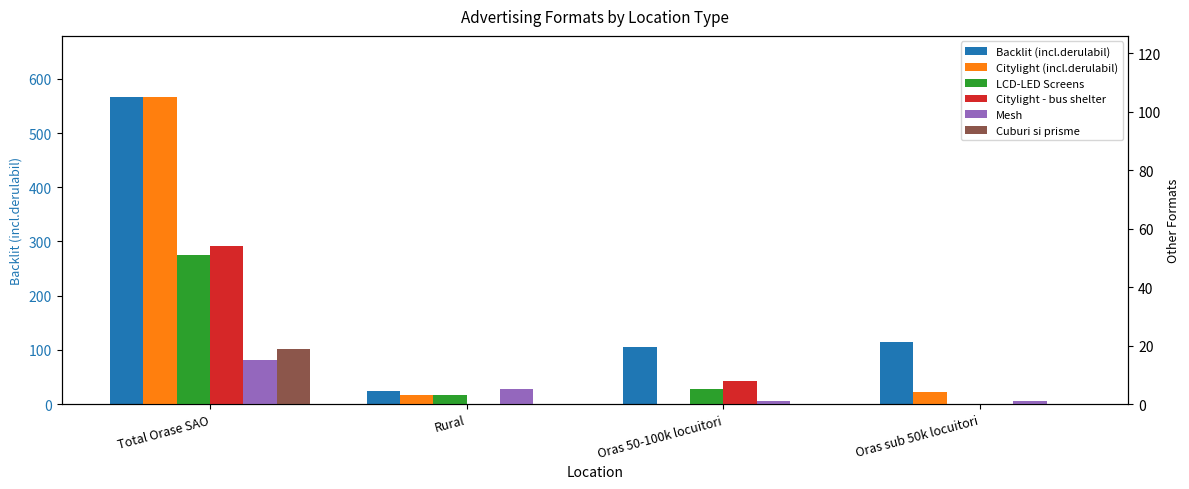

Where is LCD-LED Screens nearest to the value 25?

Oras 50-100k locuitori